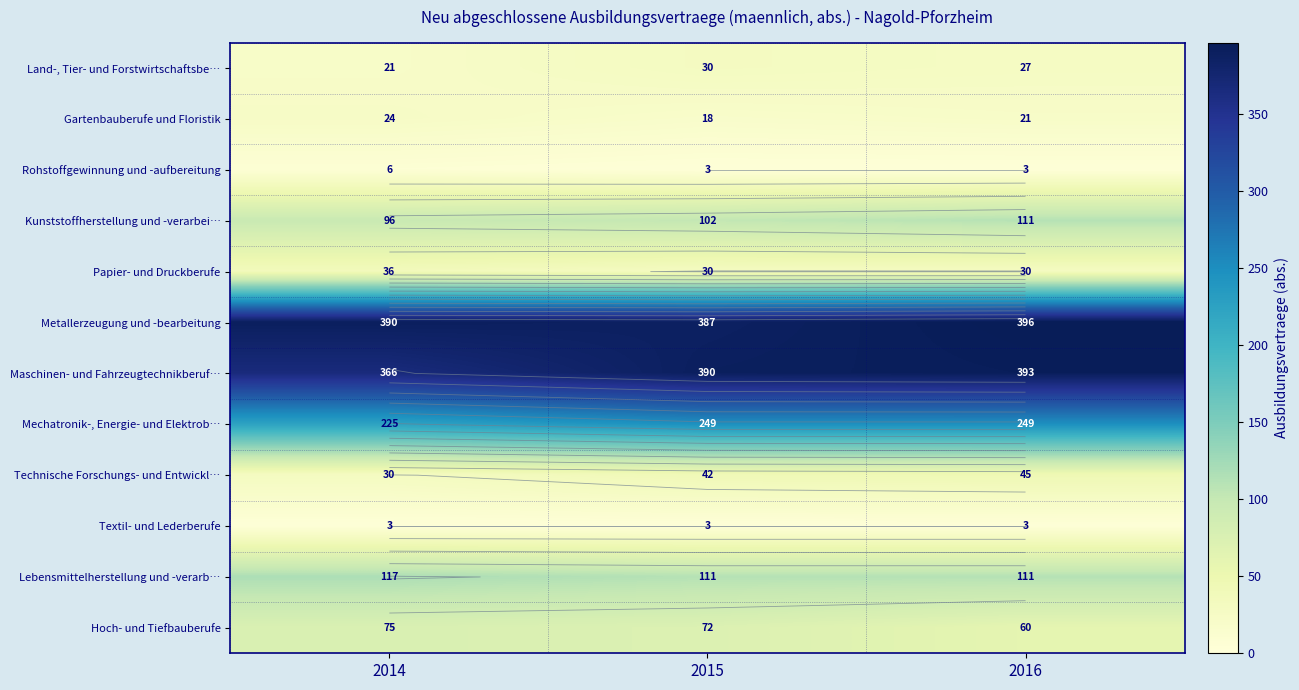

The value of Textil- und Lederberufe at 2016 is 3. True or false?

True